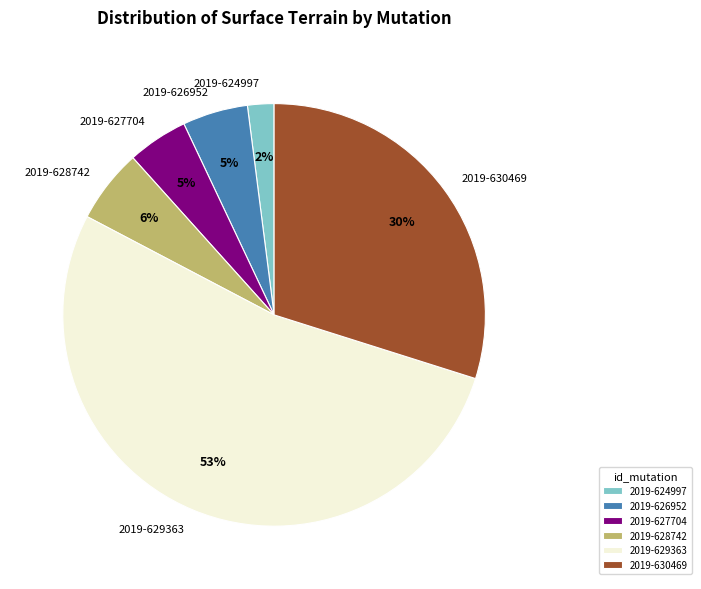

Is it true that 2019-629363 is 53% of the pie?

True